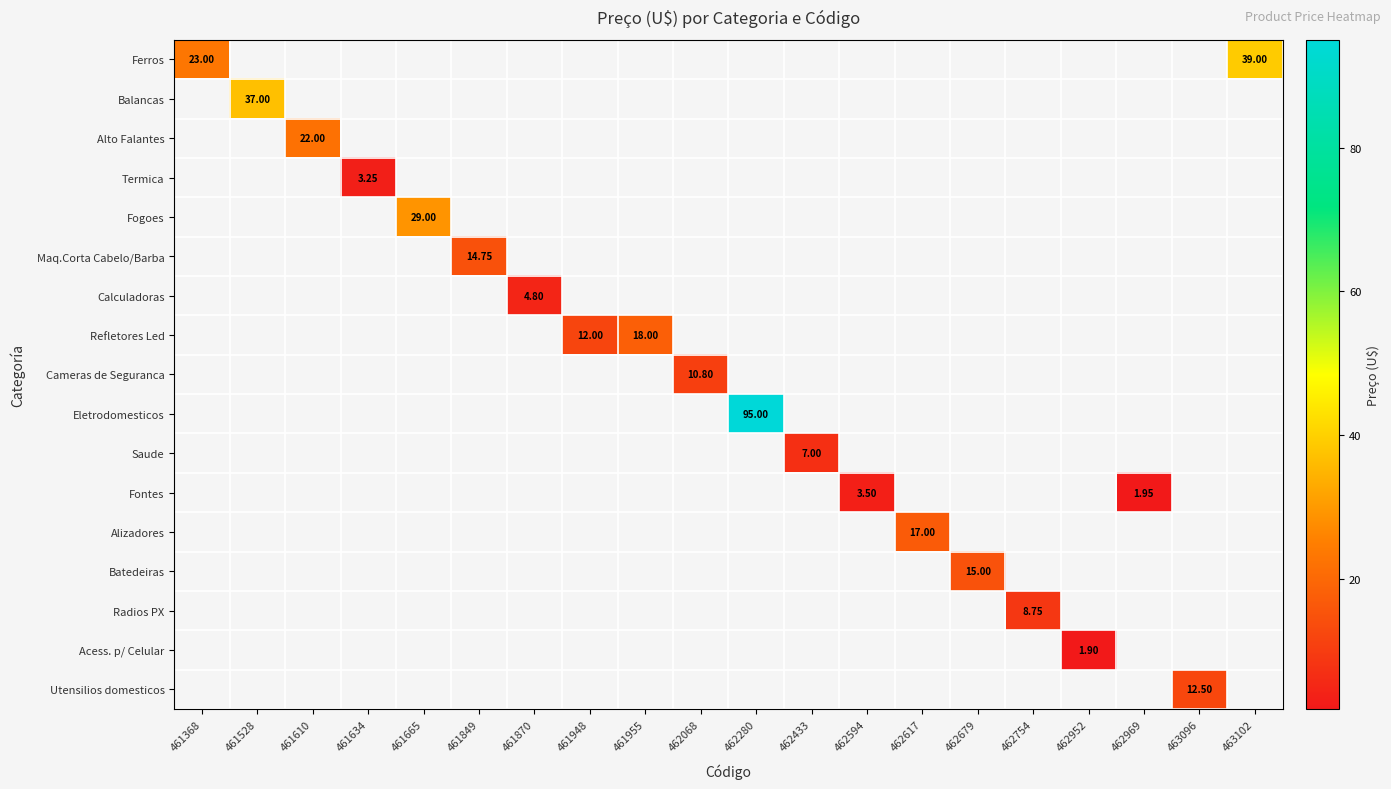

How many categories are shown in the chart?

20